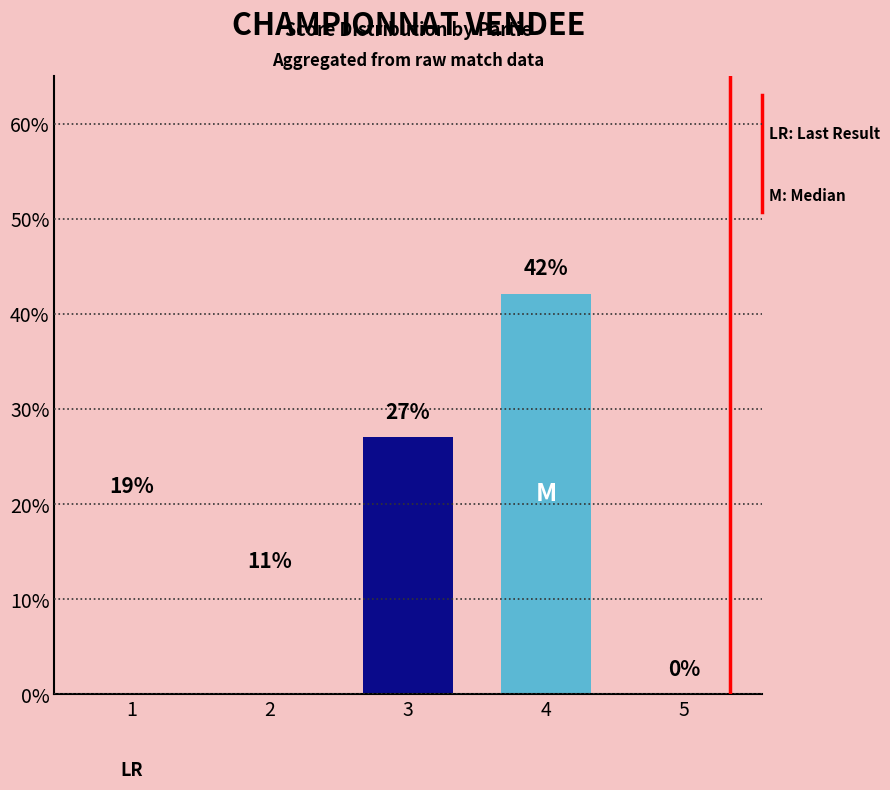

Which has a higher value, 3 or 1?

3